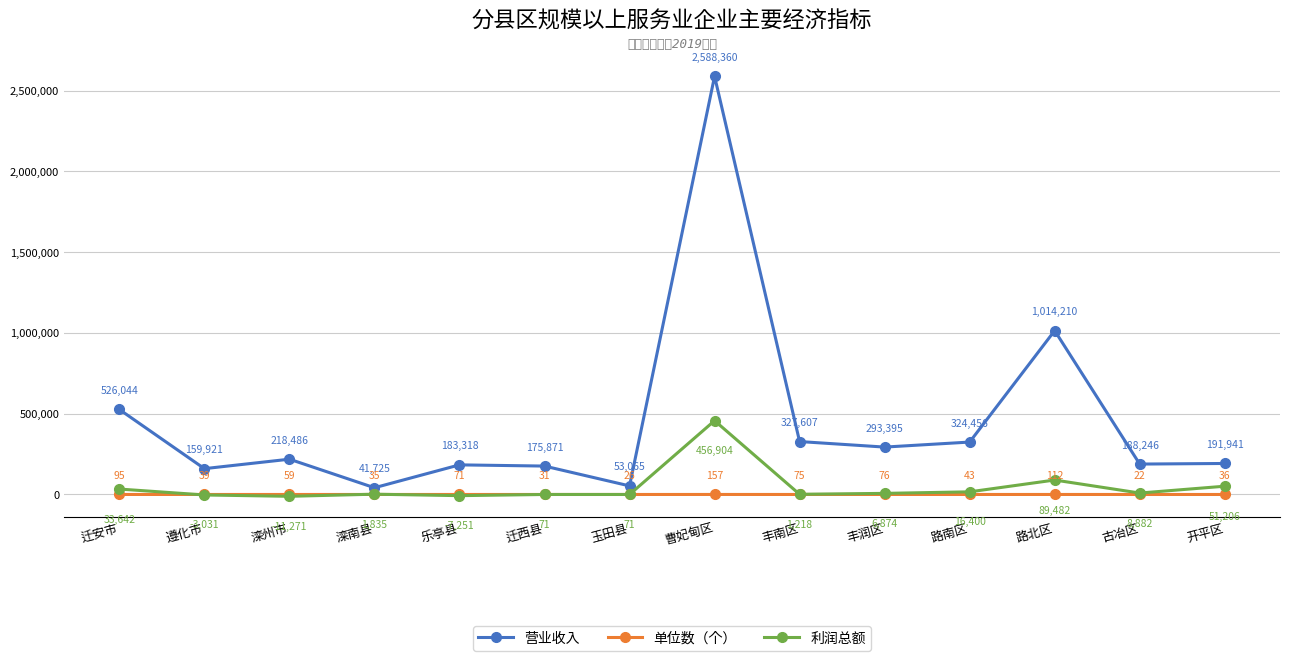

The 营业收入 series shows 183318 at 乐亭县. True or false?

True